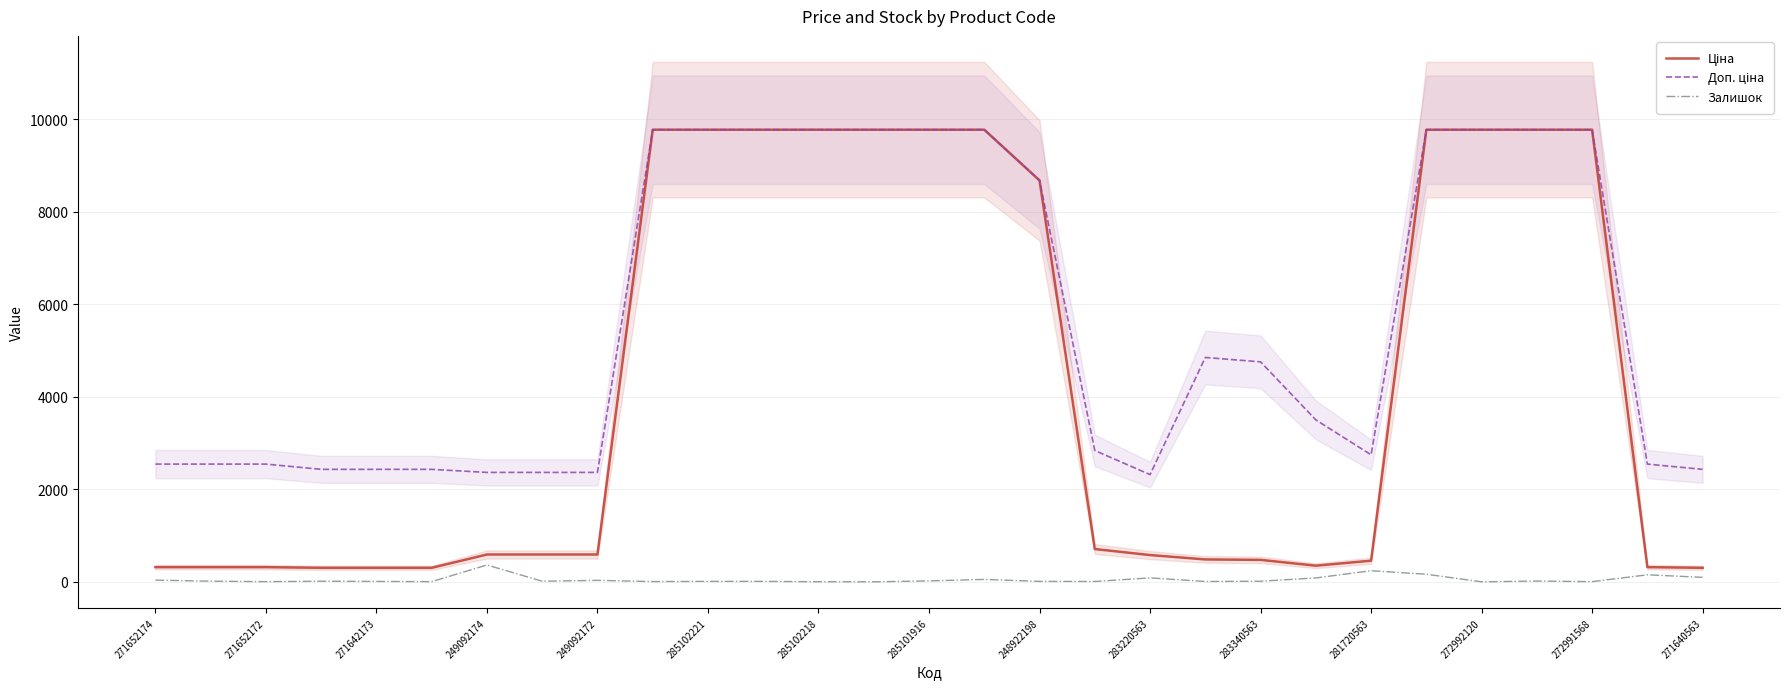

What is the sum of all Залишок values?

1501.0